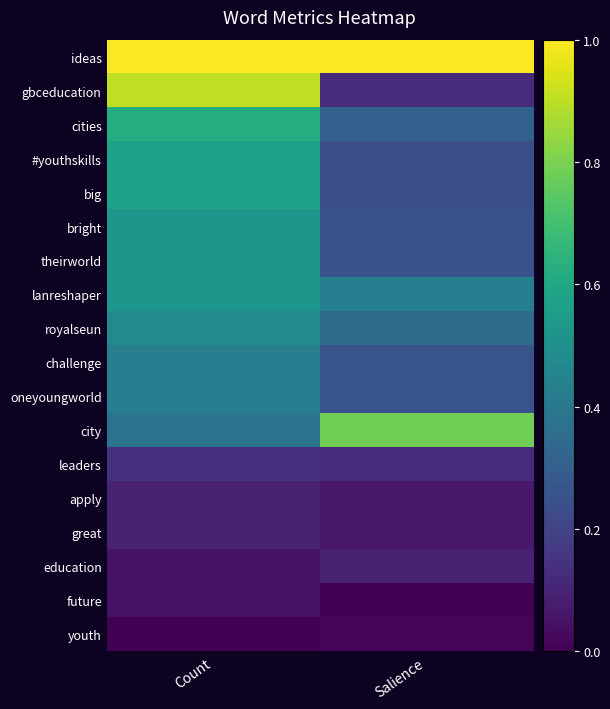

Which series has the largest total across all categories?

ideas